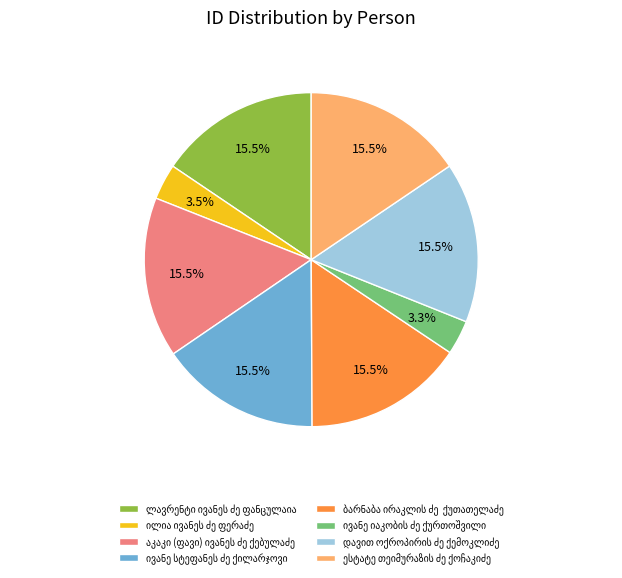

Is there a majority slice in this chart?

No